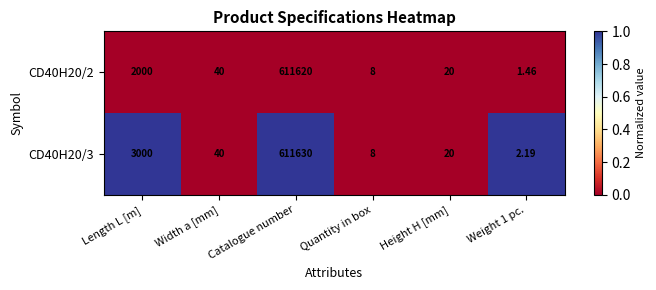

Which category has the highest value across all series?

Catalogue number